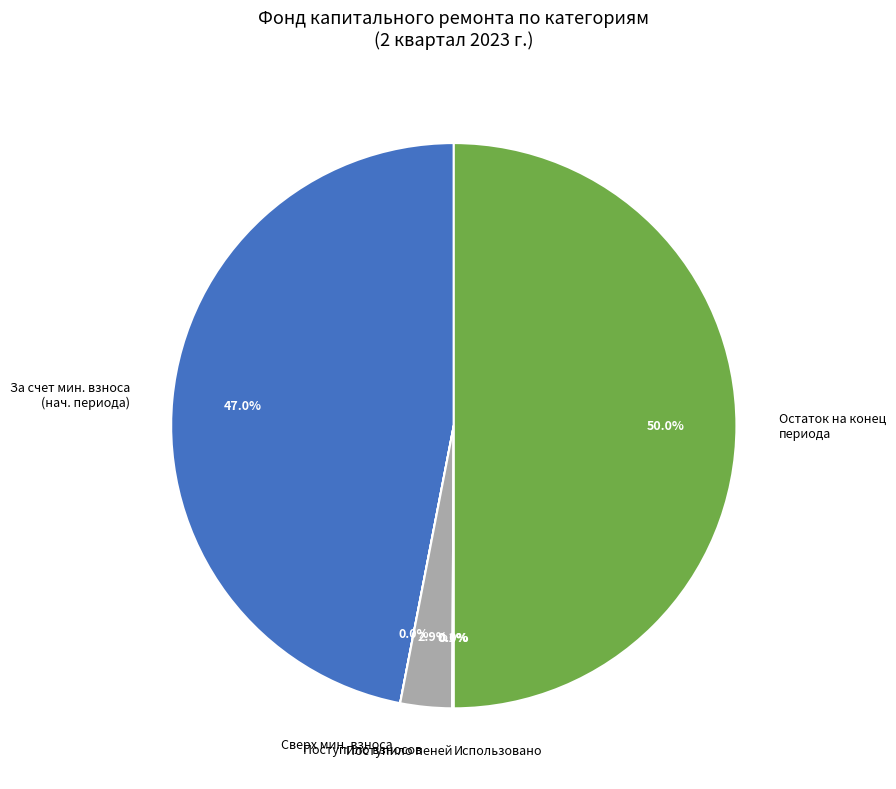

To the nearest percent, what is the difference between the largest and smallest slice percentages?

50%